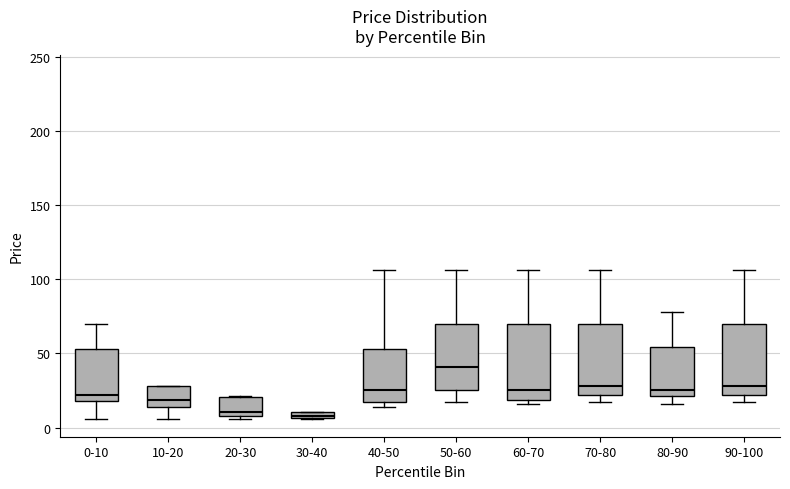

Which box has the highest median line?

50-60